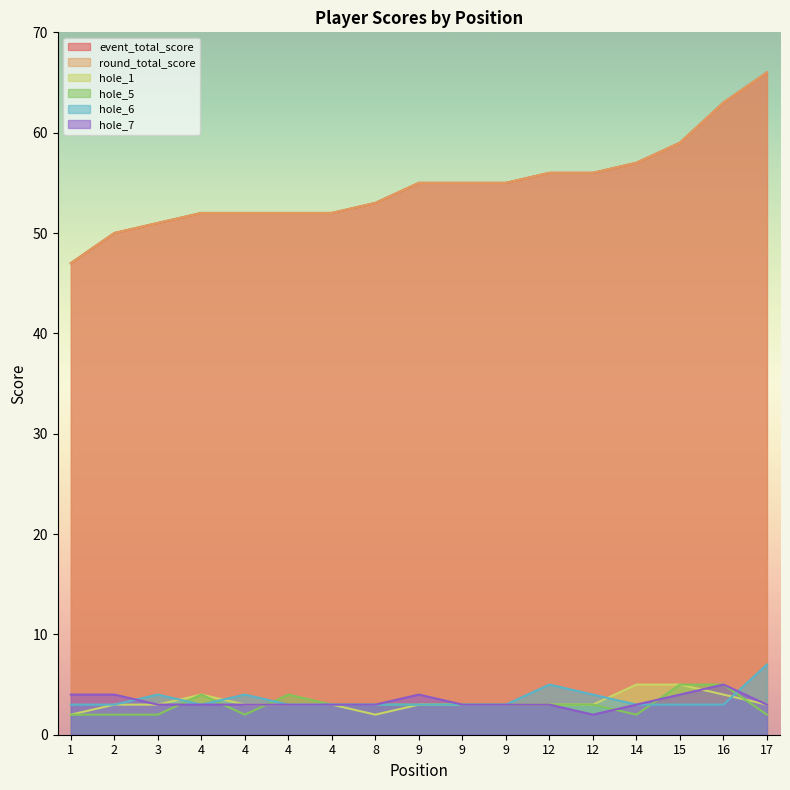

At which label is round_total_score closest to 56?

12